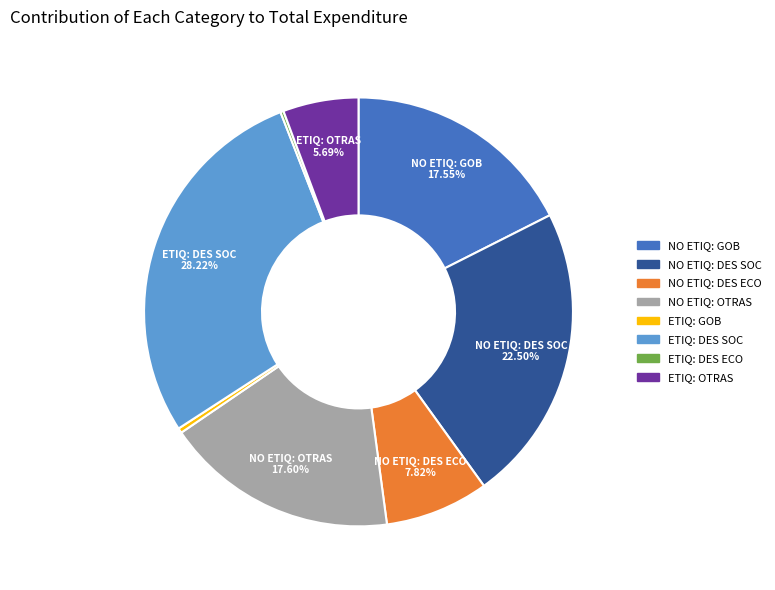

What is the largest slice in the pie chart?

ETIQ: DES SOC